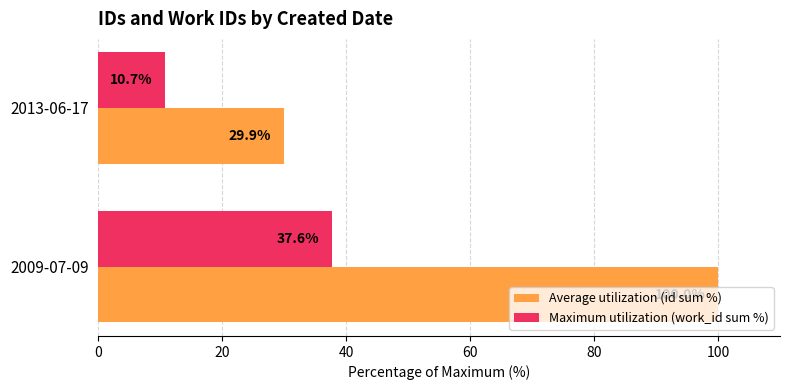

Where is Average utilization (id sum %) nearest to the value 64?

2013-06-17